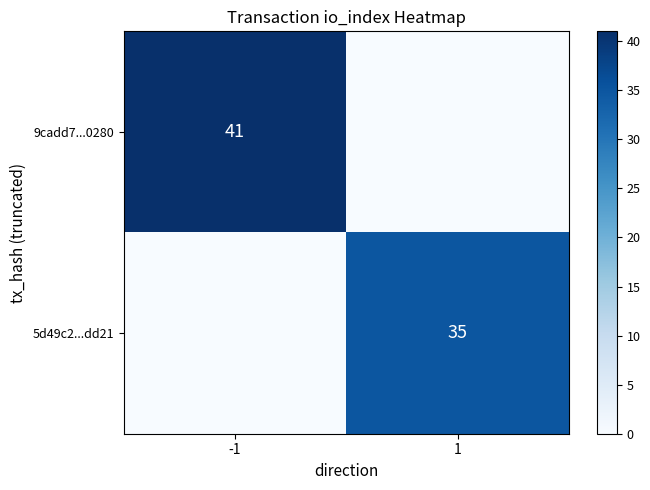

True or false: 5d49c2...dd21 has a value of 35 at 1.

True